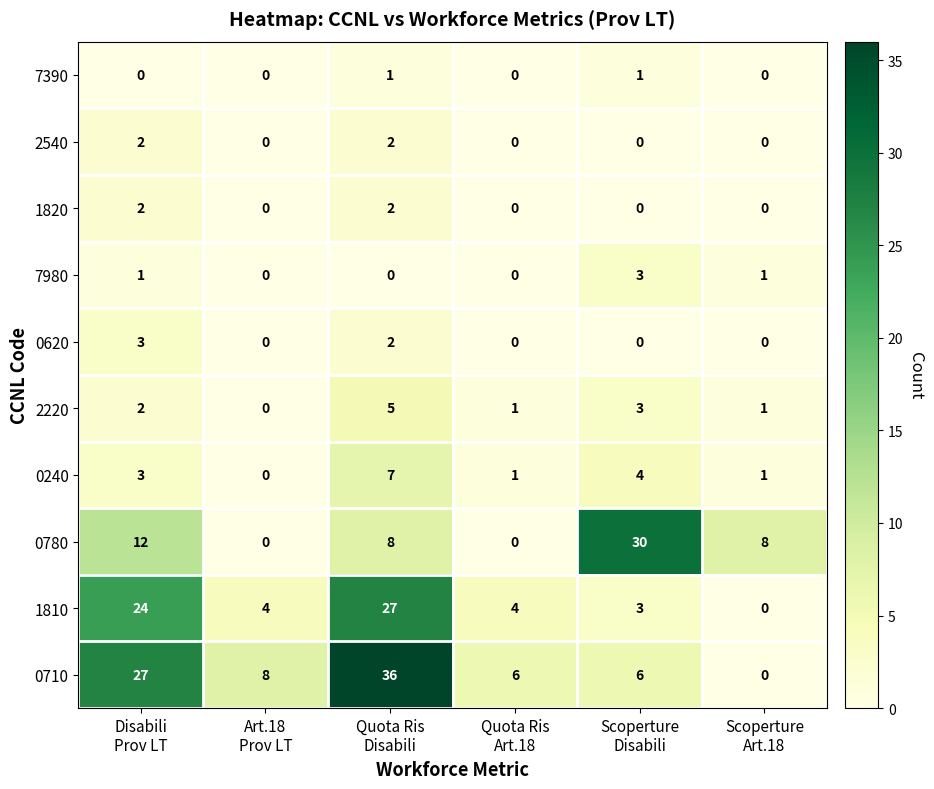

Which series has the largest total across all categories?

0710